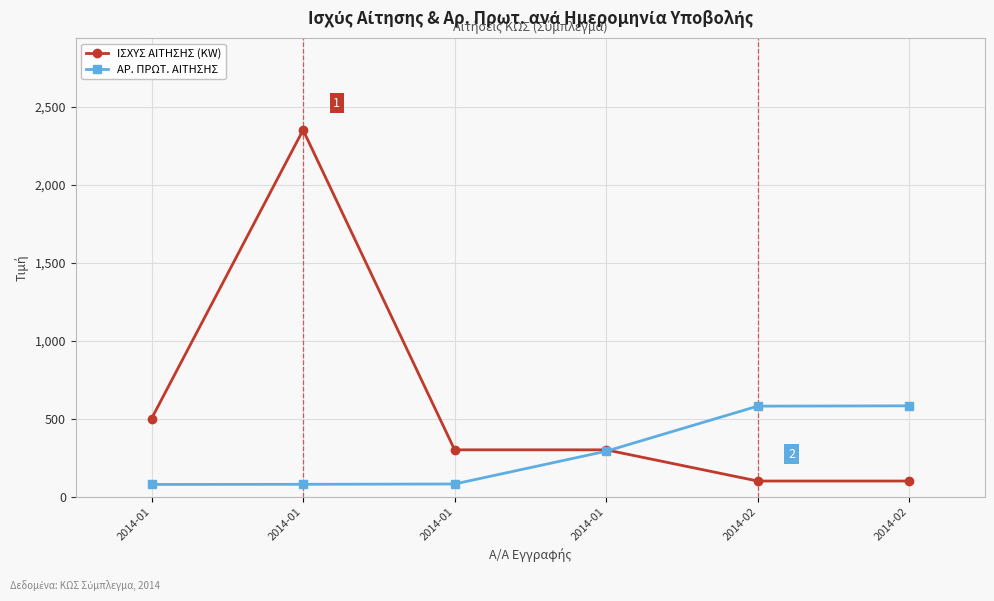

What are all the series names shown in the legend?

ΙΣΧΥΣ ΑΙΤΗΣΗΣ (KW), ΑΡ. ΠΡΩΤ. ΑΙΤΗΣΗΣ